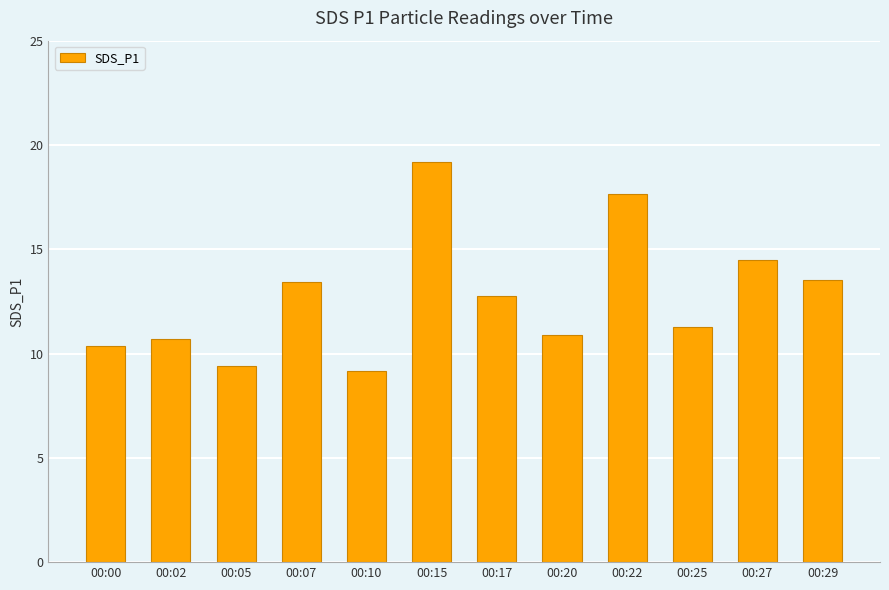

Which has a higher value, 00:27 or 00:17?

00:27